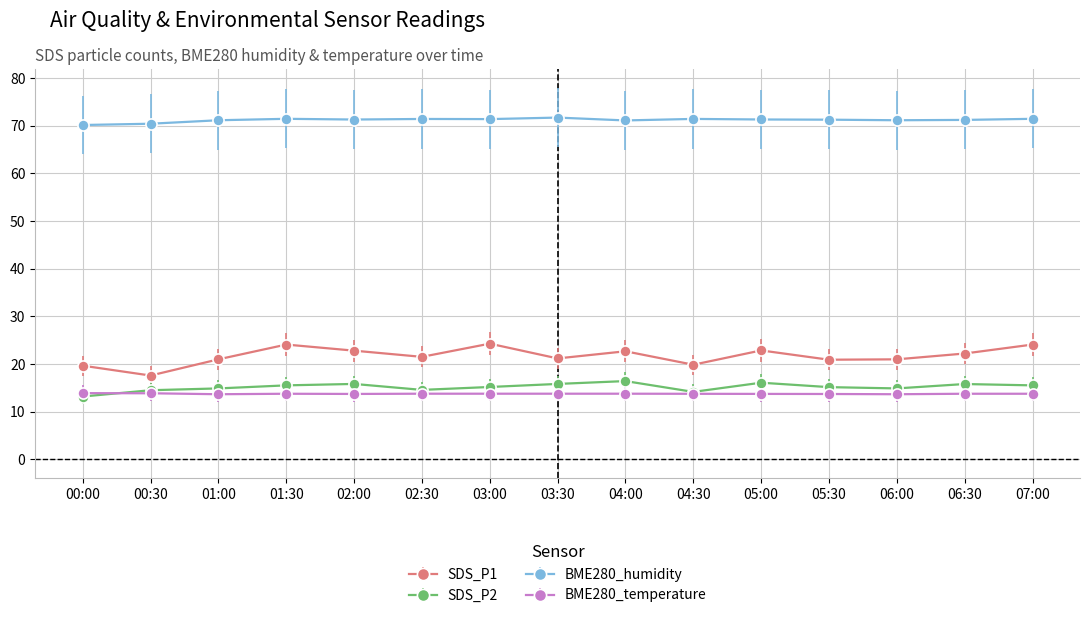

What is the spread (max minus min) of values at 02:30?

57.6